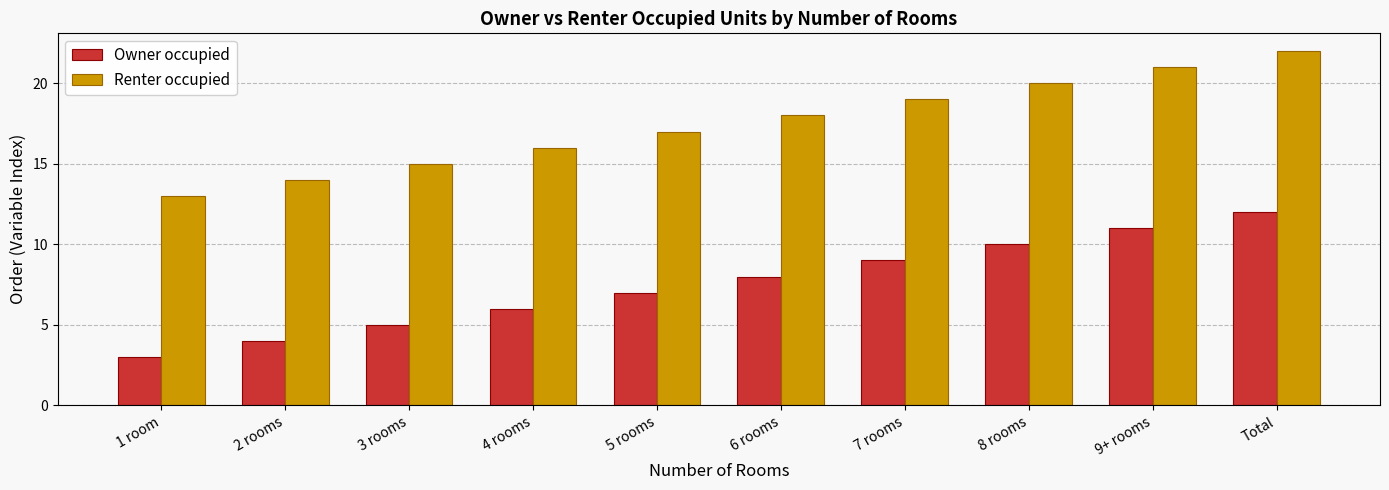

Which series has the largest total across all categories?

Renter occupied